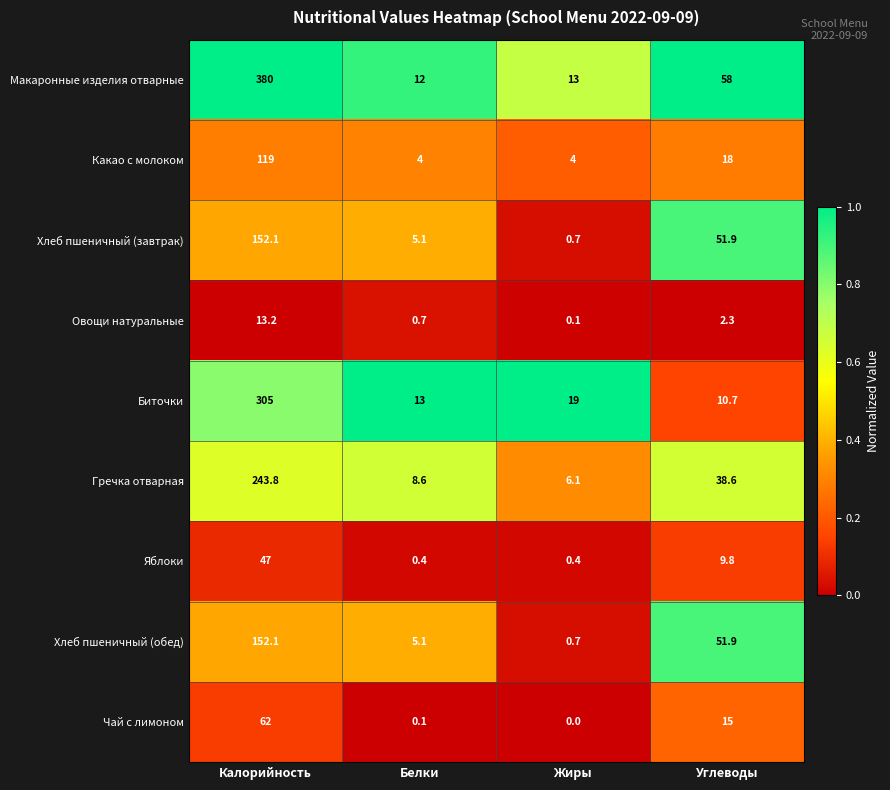

At which category does the chart reach its minimum across all series?

Жиры